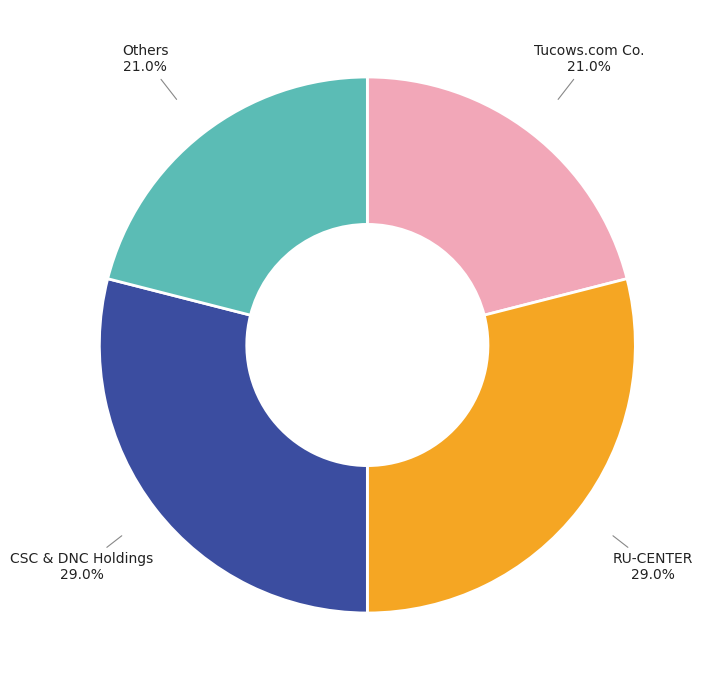

Is there any slice that represents more than half of the pie?

No